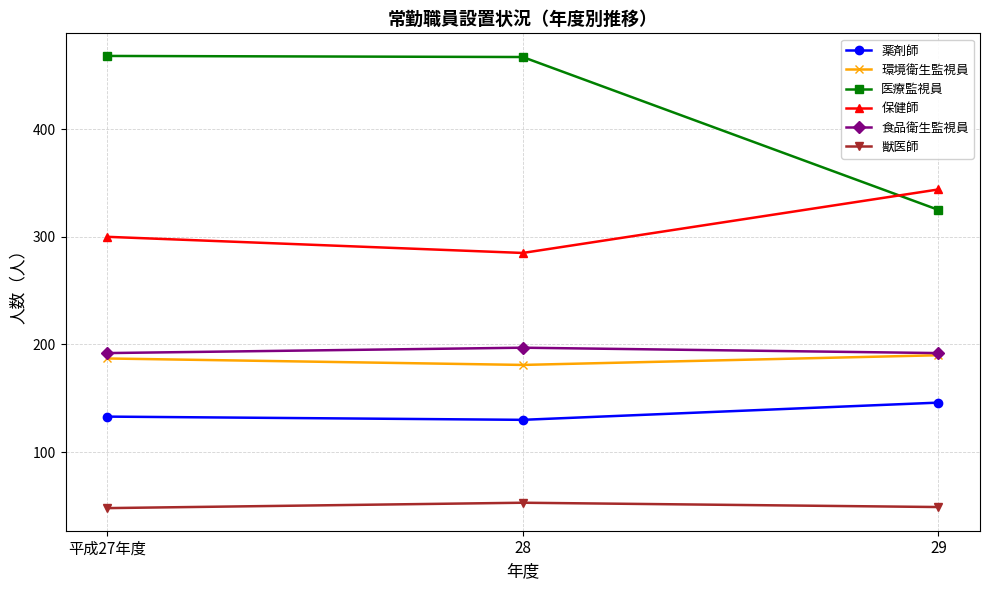

What is the maximum value for 医療監視員?

468